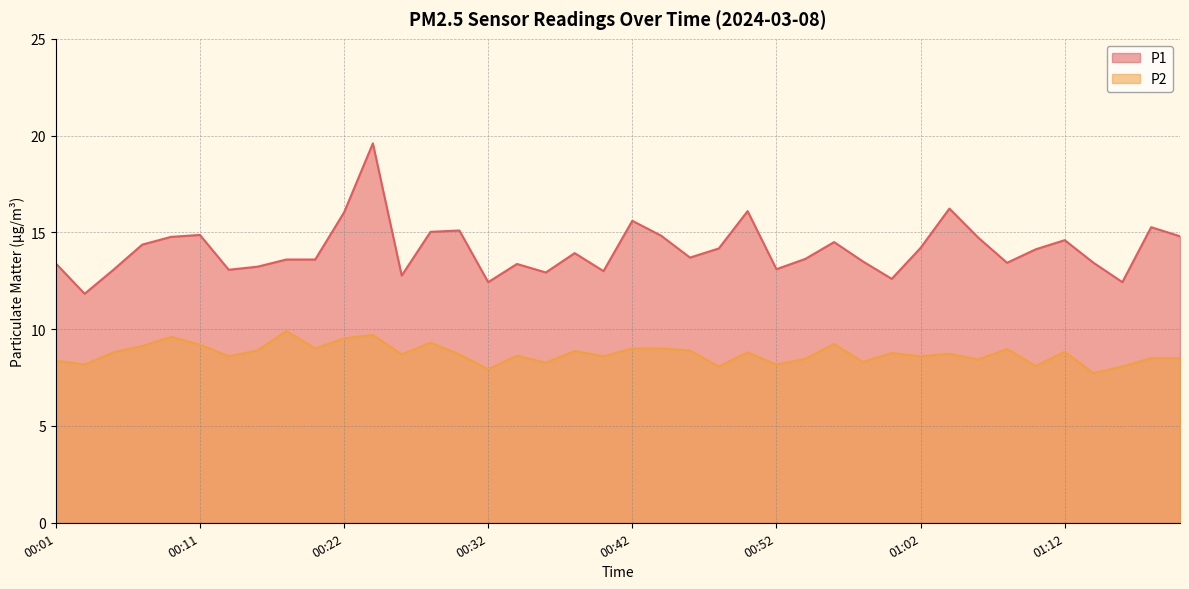

What position from the right is 00:15?

33